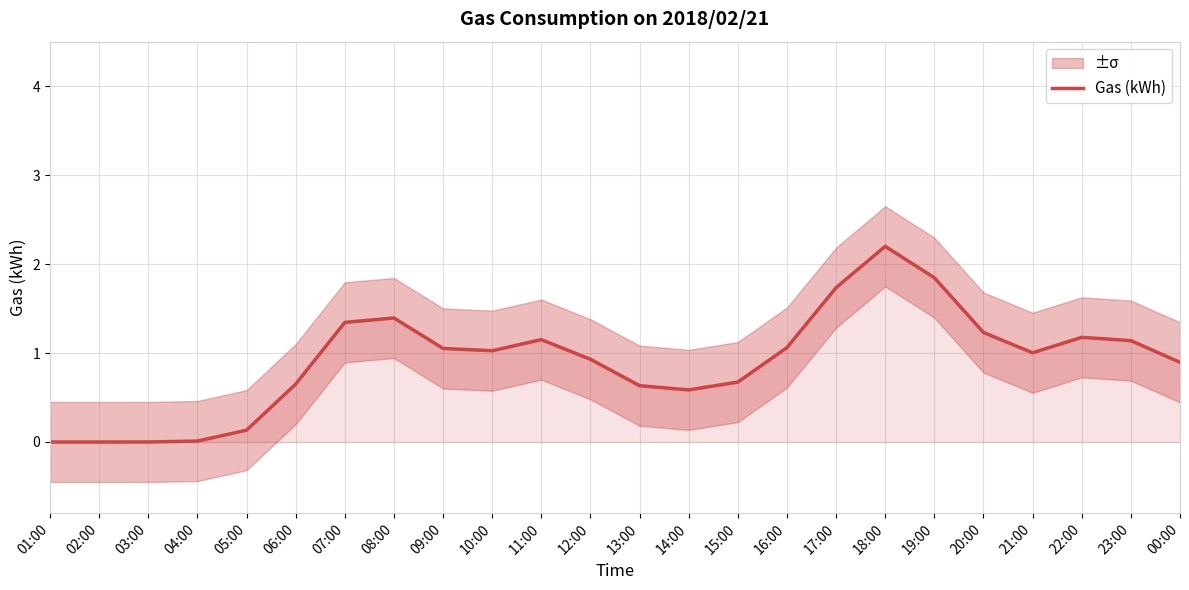

Is this an area chart (filled region under the line)?

No